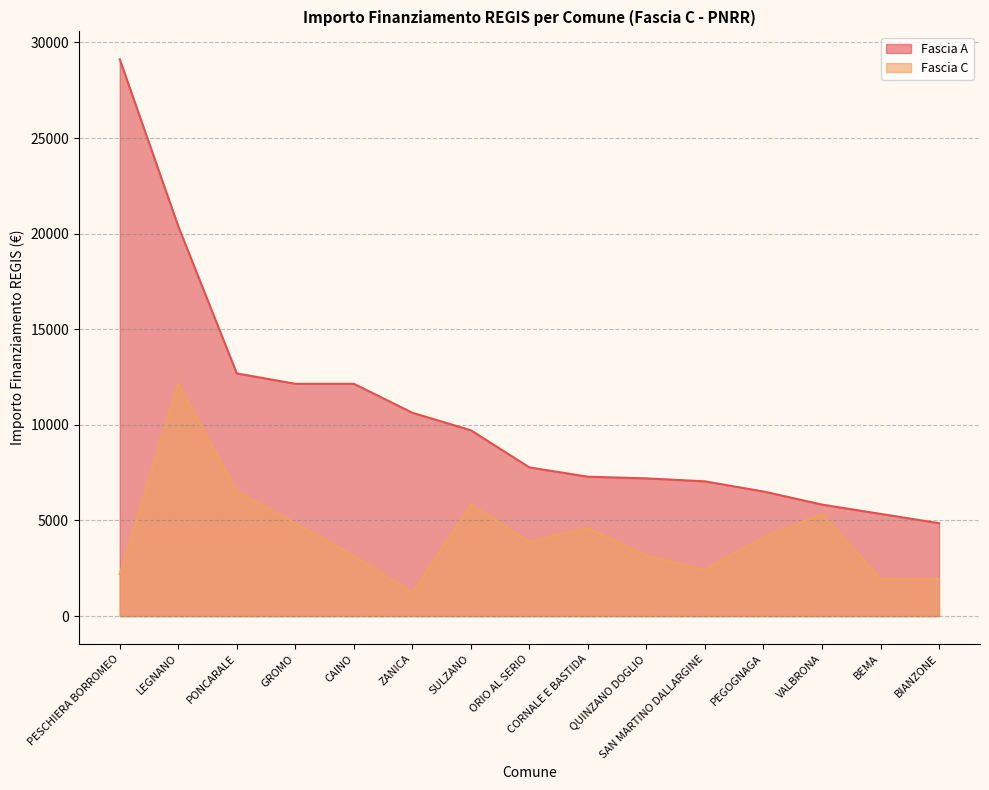

The value of Fascia A at BEMA is 5346. True or false?

True